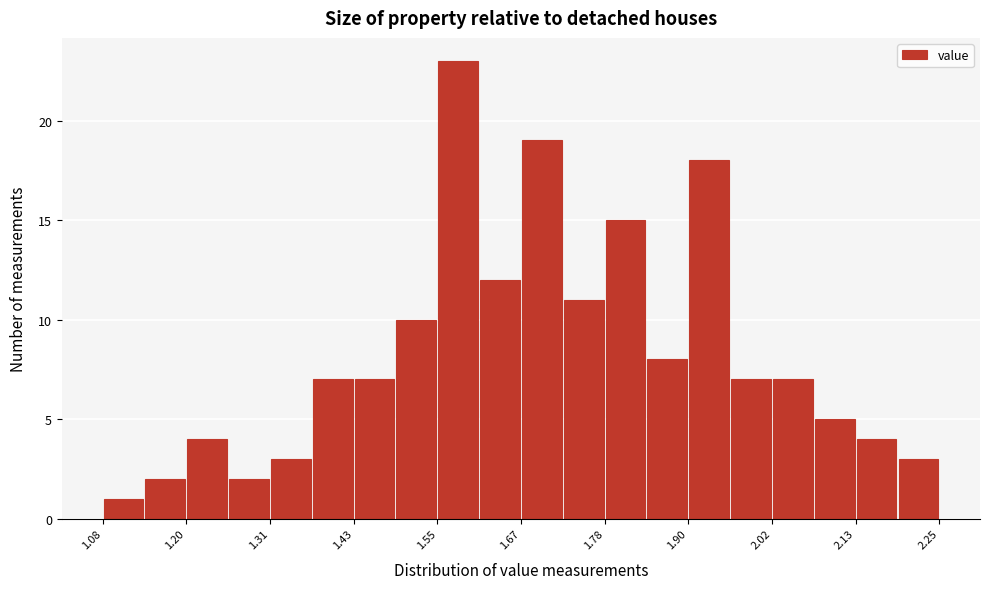

Read against the x-axis, roughly where is the centre of the tallest bar?

1.58